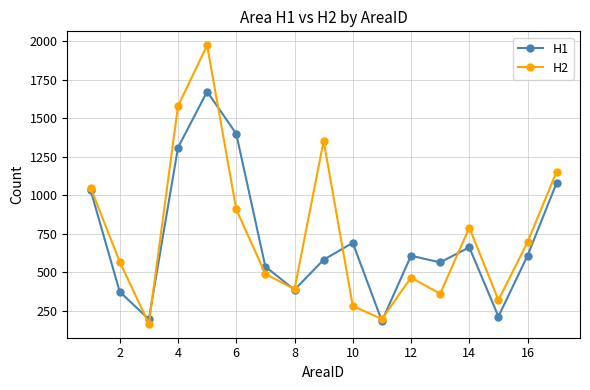

What are all the series names shown in the legend?

H1, H2